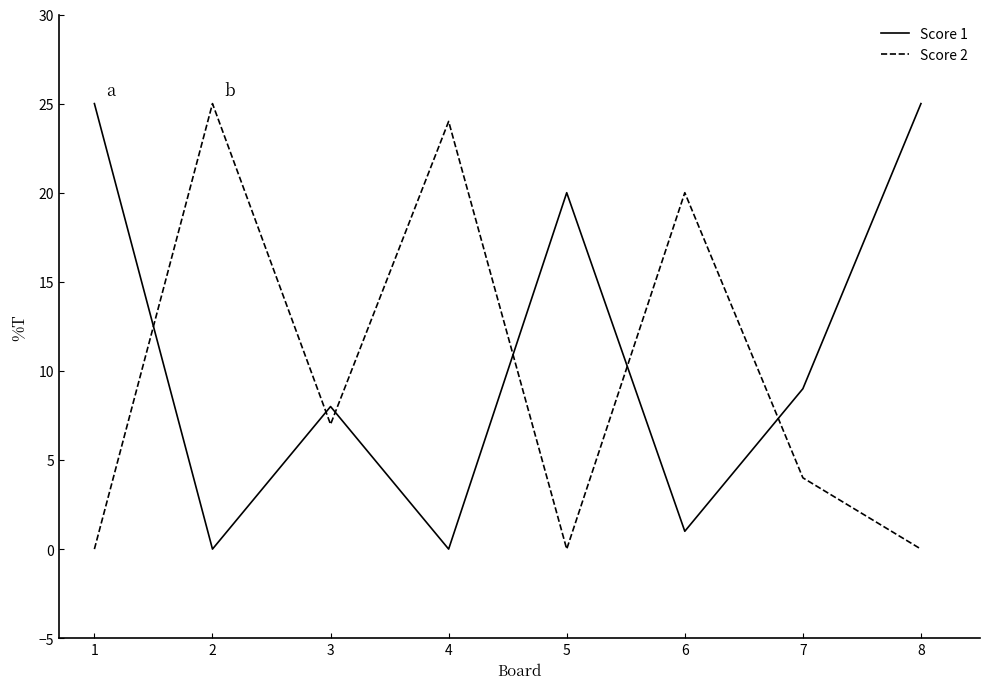

How many times do Score 1 and Score 2 cross each other?

6